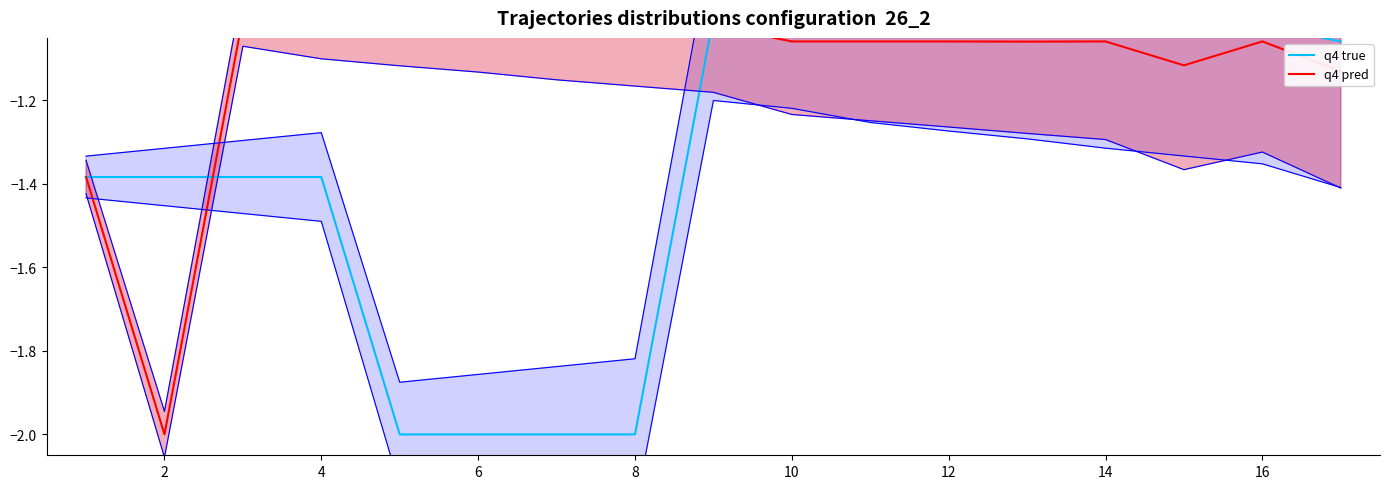

Is it true that q4 true equals -1.0 at 14?

True